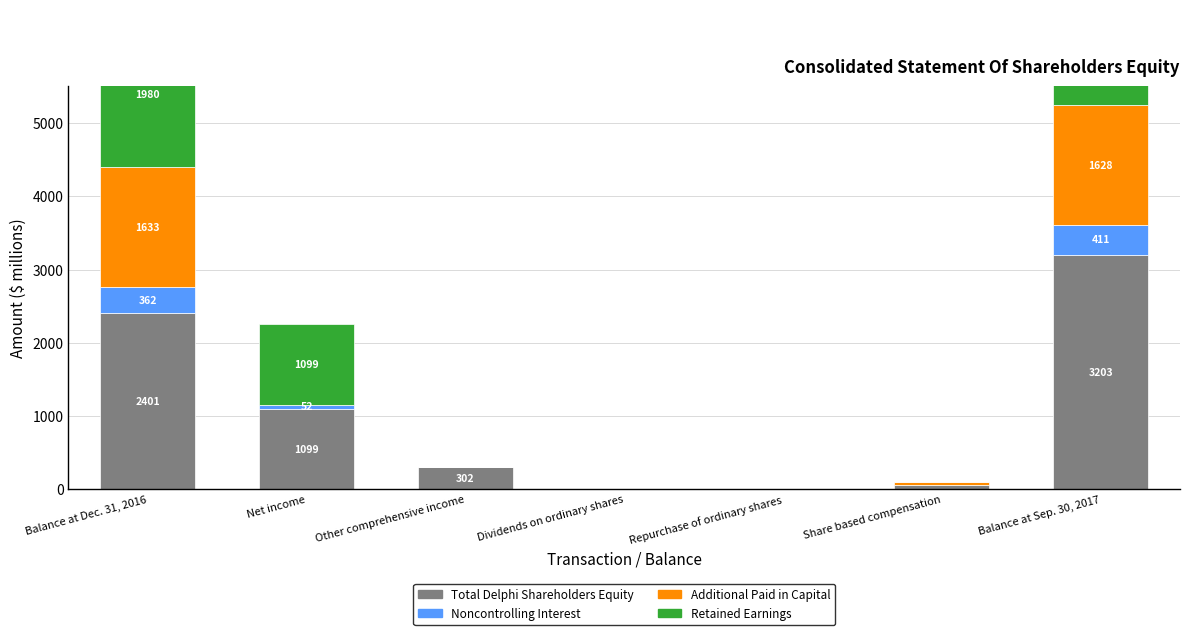

What is the sum of all Total Delphi Shareholders Equity values?

7055